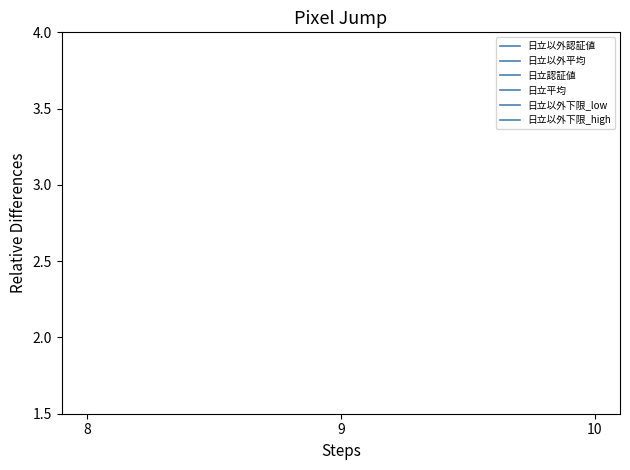

How many lines are shown in the chart?

6